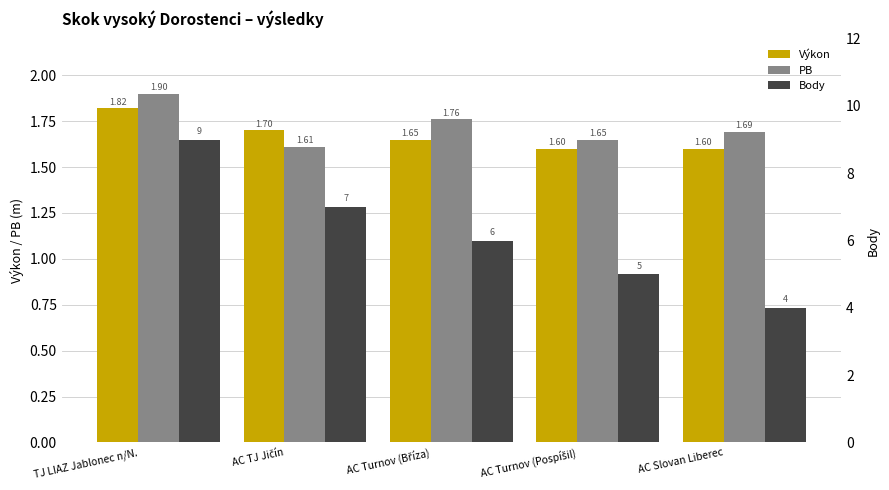

What is the approximate value of PB at AC Turnov (Pospíšil)?

1.6